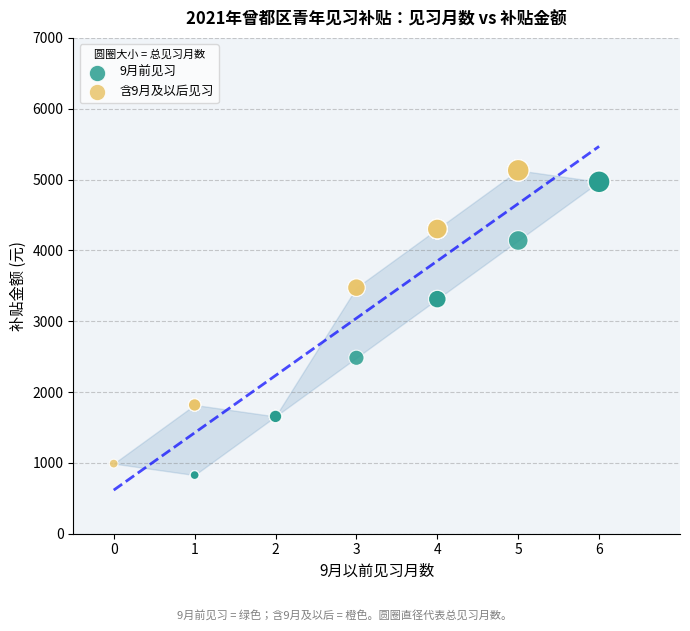

Which series contains the lowest Y value?

9月前见习